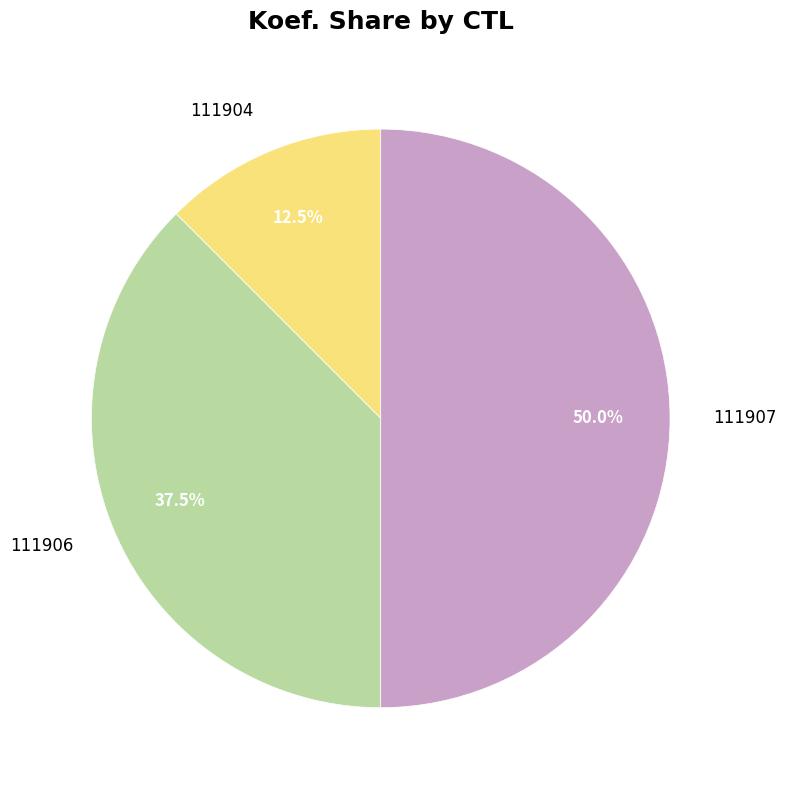

What is the largest slice in the pie chart?

111907